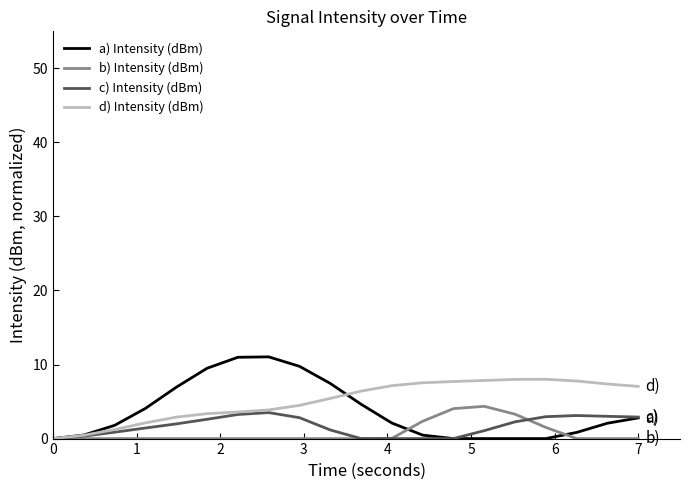

Which series has the widest spread of values?

a) Intensity (dBm)